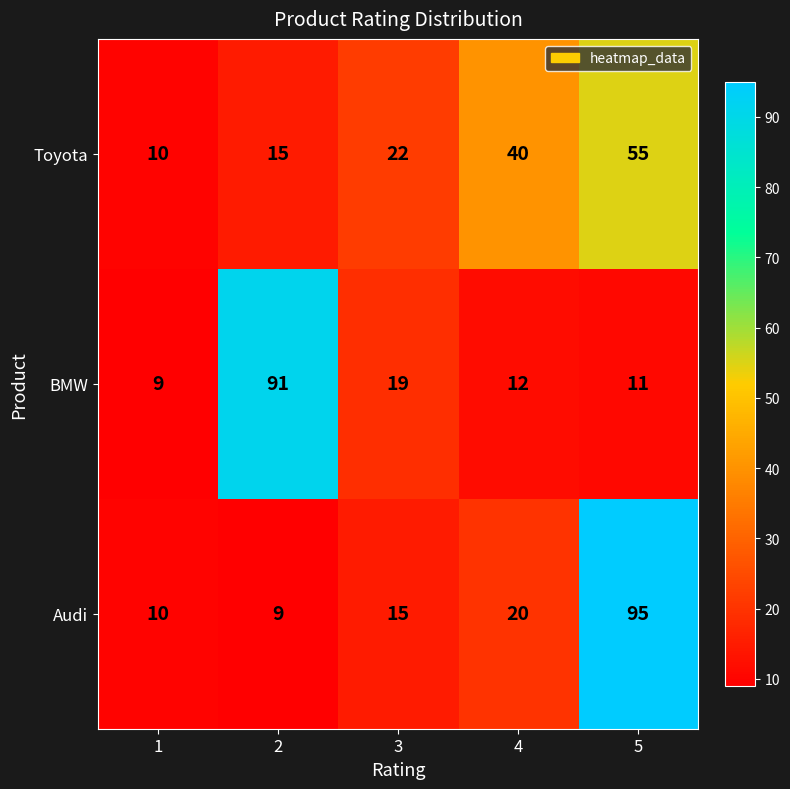

Where is BMW nearest to the value 50?

3